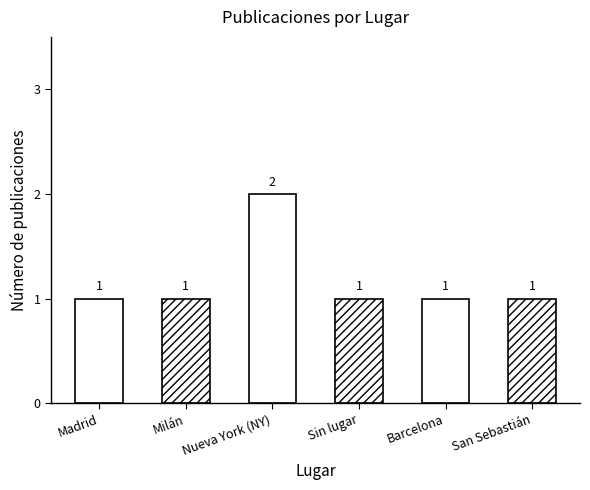

What is the sum of all values?

7